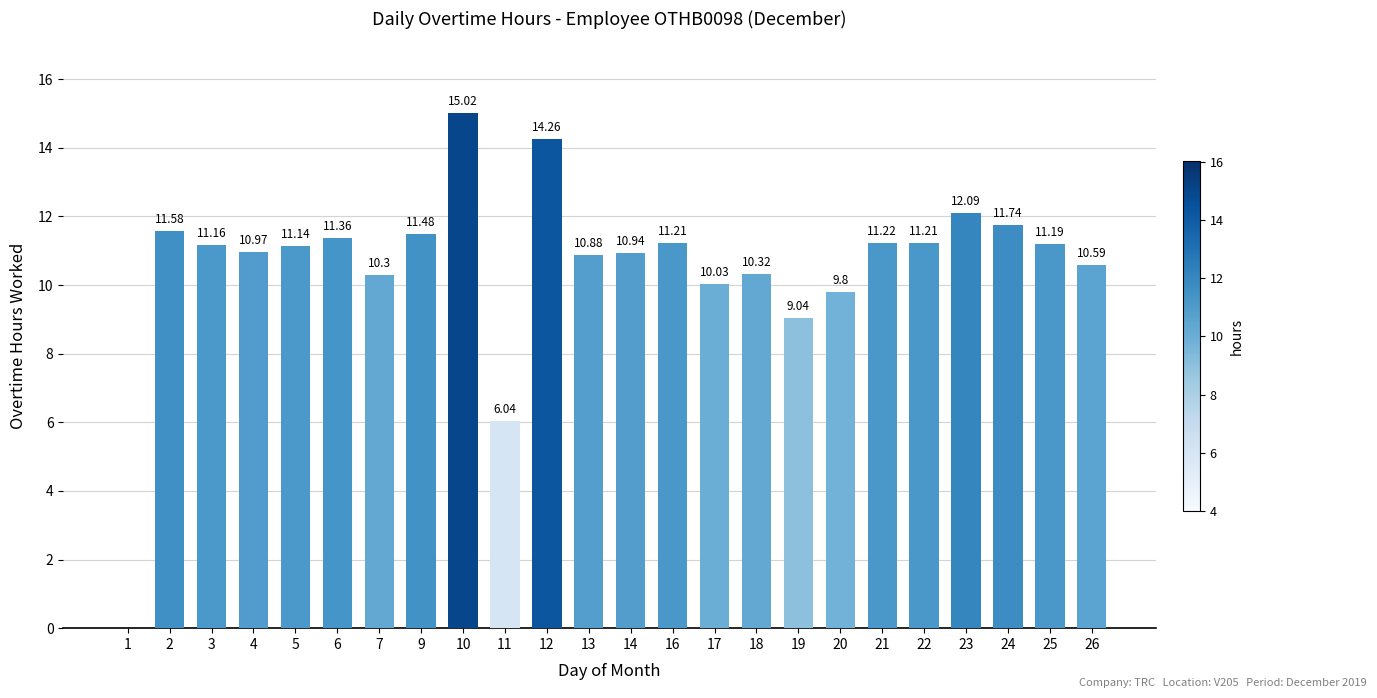

What is the sum of the values at 21 and 7?

21.5